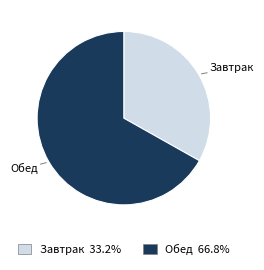

Which category has the biggest portion of the pie?

Обед